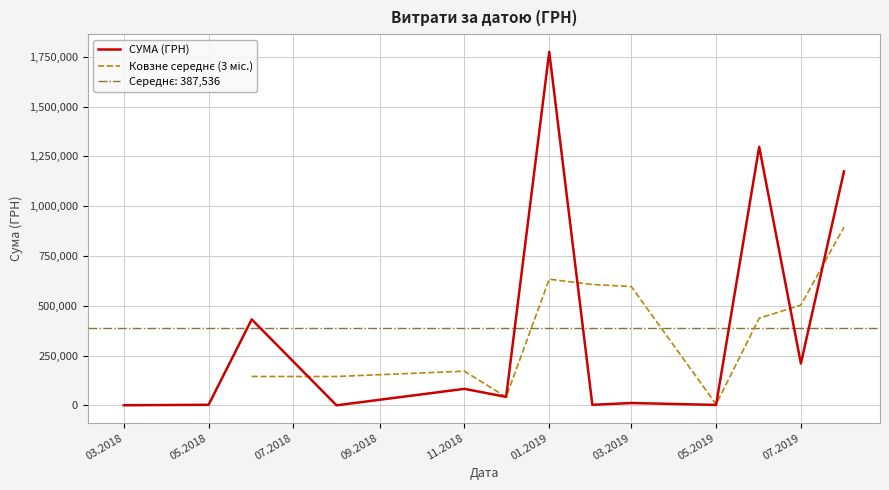

The value of СУМА (ГРН) at 07.2019 is 286616.7. True or false?

False